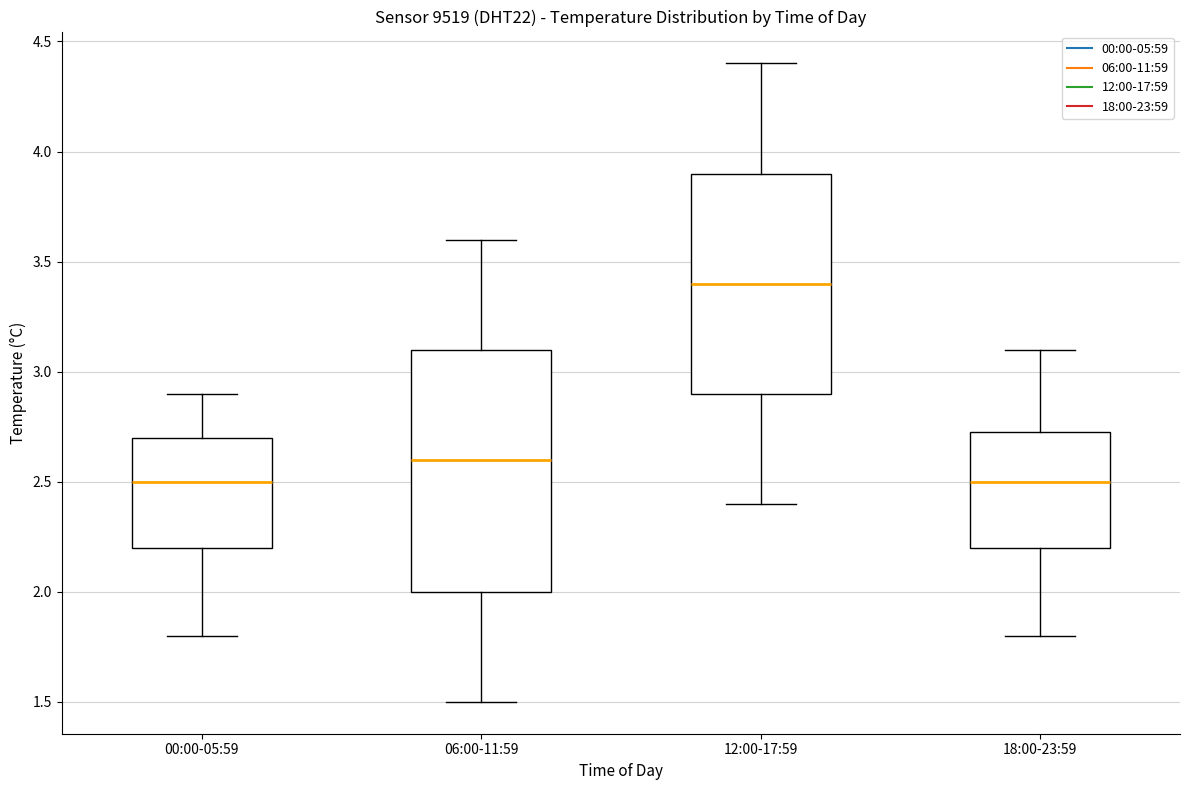

Reading left to right, transcribe this box plot: for each box, give where its median line is, the range the box spans, and where its two whiskers end, as read against the y-axis. The values are not printed on the chart, so give them approximately, as read against the axis.

00:00-05:59: median 2.50, box 2.20 to 2.70, whiskers 1.80 to 2.90
06:00-11:59: median 2.60, box 2.00 to 3.10, whiskers 1.50 to 3.60
12:00-17:59: median 3.40, box 2.90 to 3.90, whiskers 2.40 to 4.40
18:00-23:59: median 2.50, box 2.20 to 2.75, whiskers 1.80 to 3.10